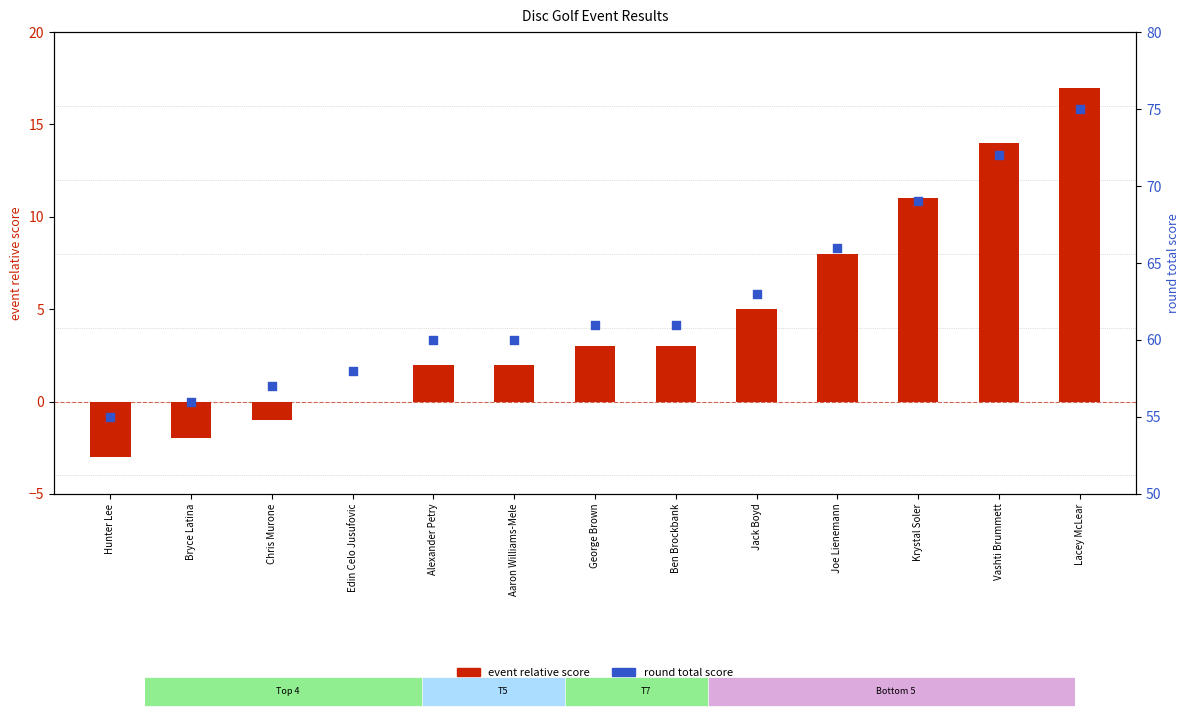

Which series has the largest total across all categories?

round total score